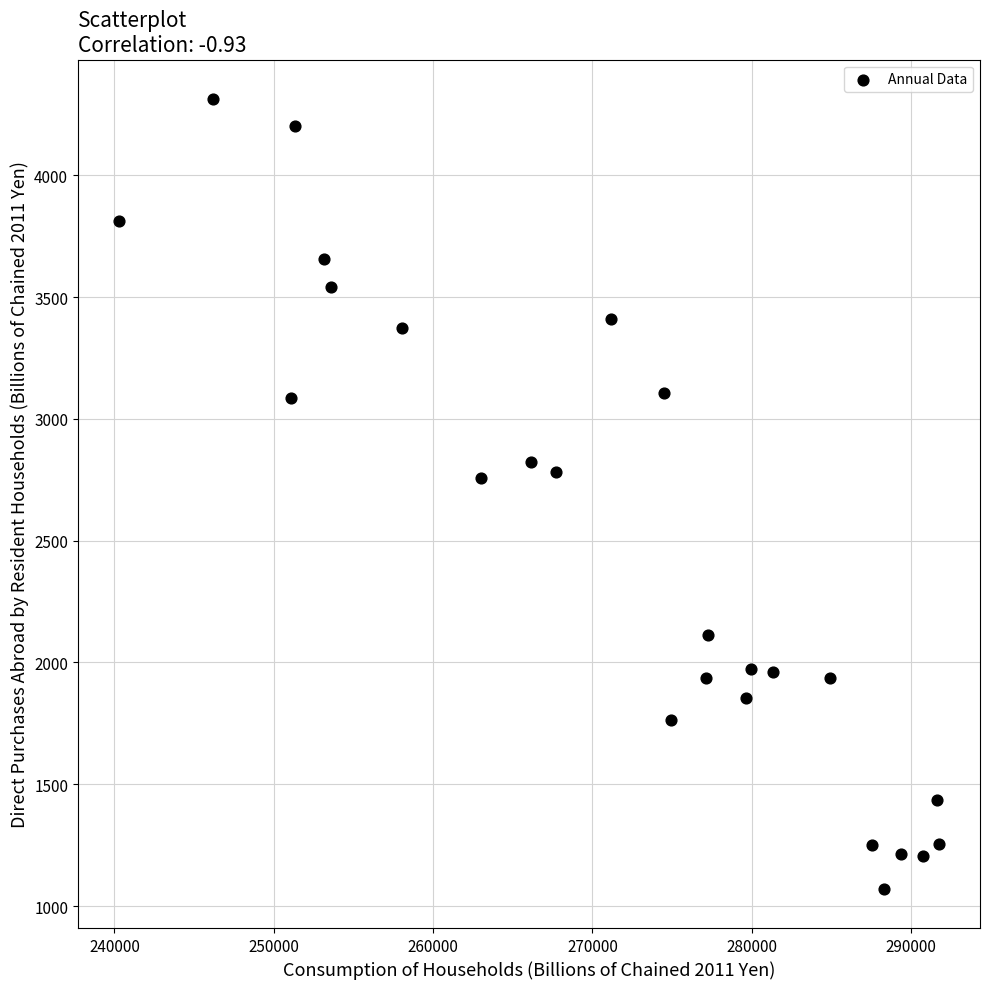

What is the range of X values (max minus min)?

51467.5